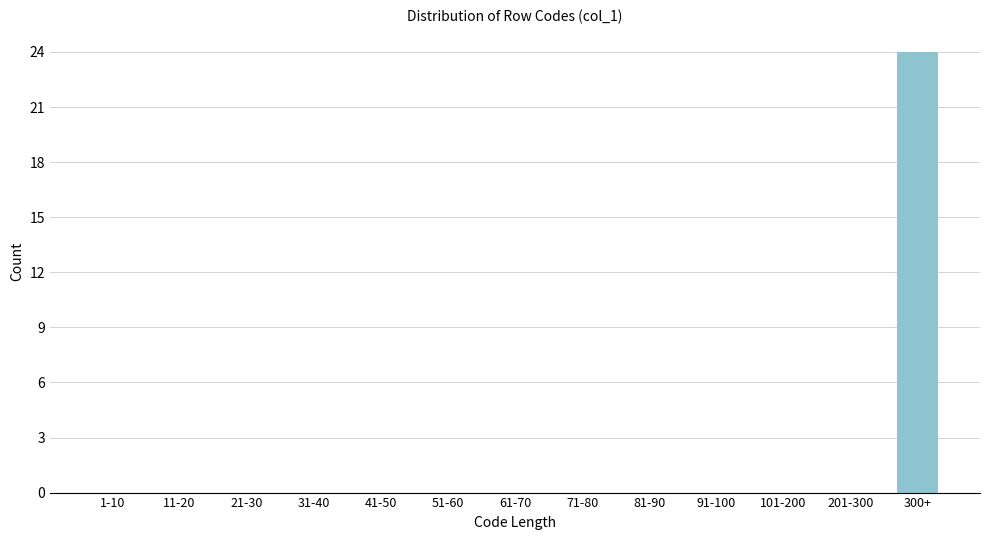

Reading left to right, what are all the values shown in this chart?

1-10=0	11-20=0	21-30=0	31-40=0	41-50=0	51-60=0	61-70=0	71-80=0	81-90=0	91-100=0	101-200=0	201-300=0	300+=24